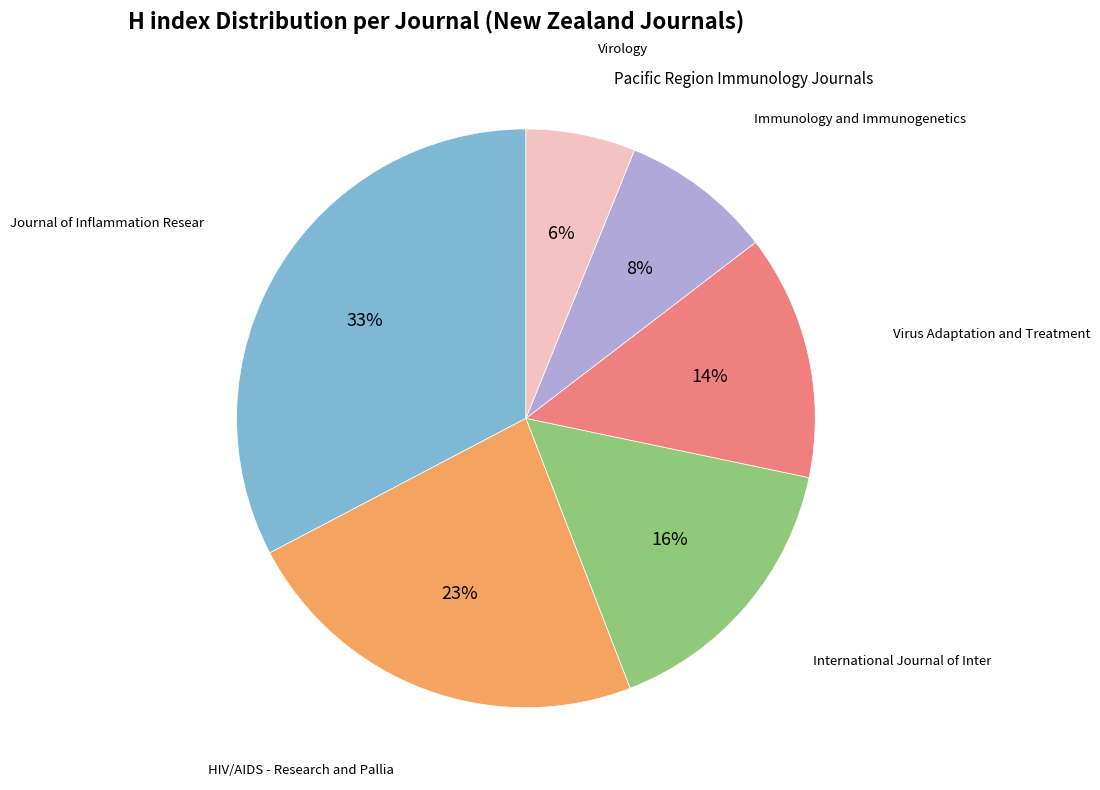

To the nearest percent, what is the difference between the largest and smallest slice percentages?

27%